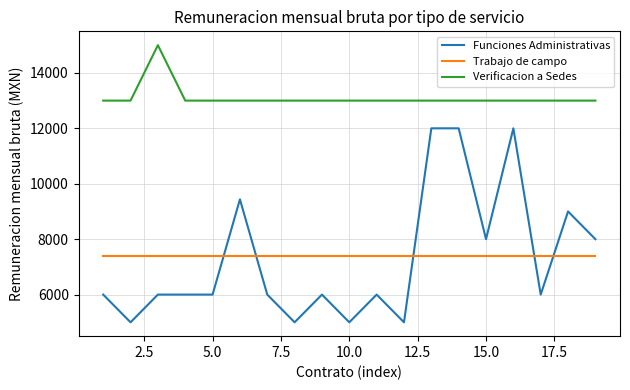

Which series has the largest total across all categories?

Verificacion a Sedes